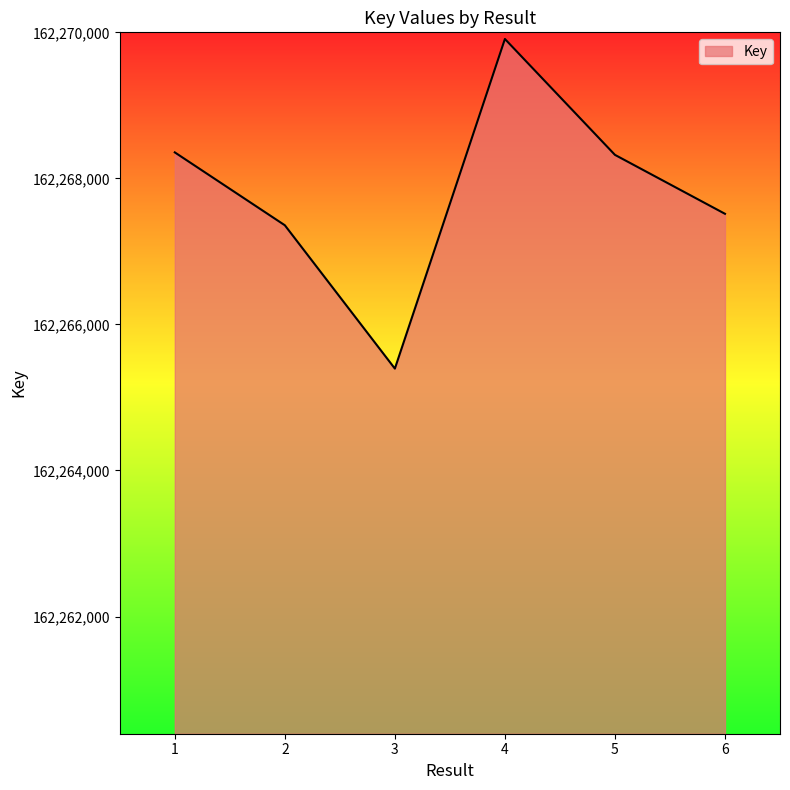

How many categories are shown in the chart?

6